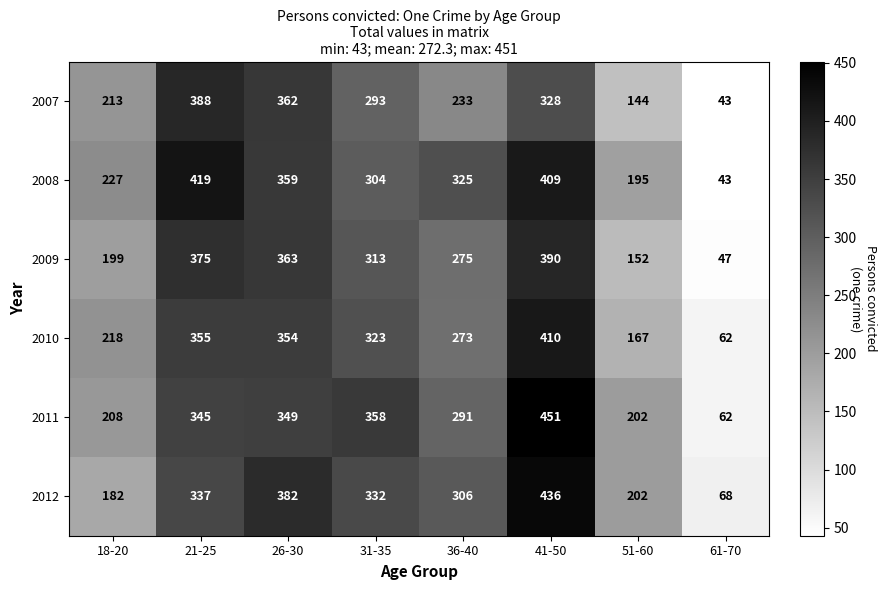

Read the 2008 value at 41-50, to the nearest 50.

400